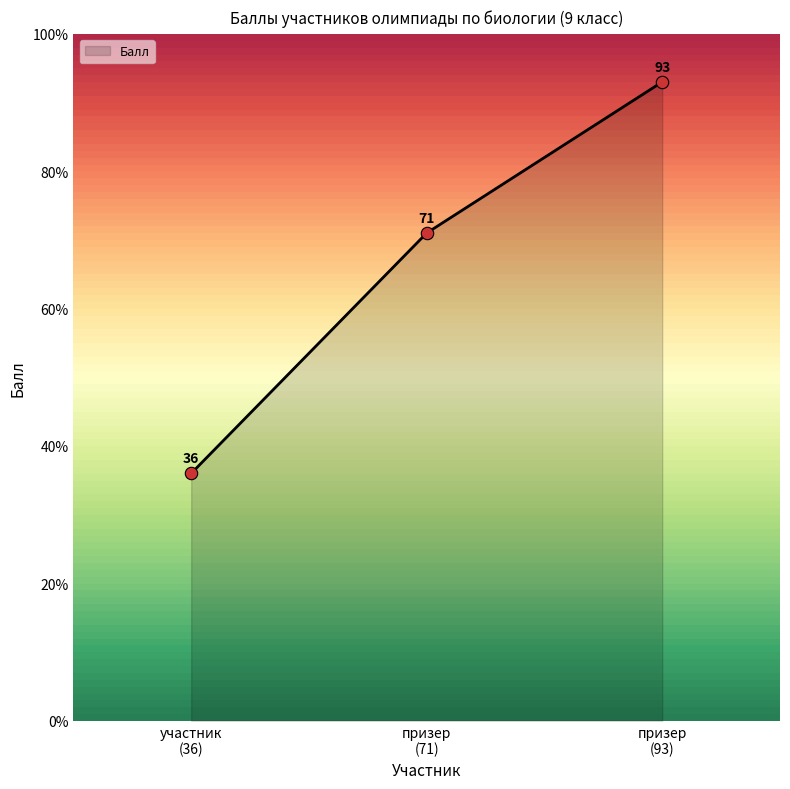

Count the values in the range 36 to 93.

3